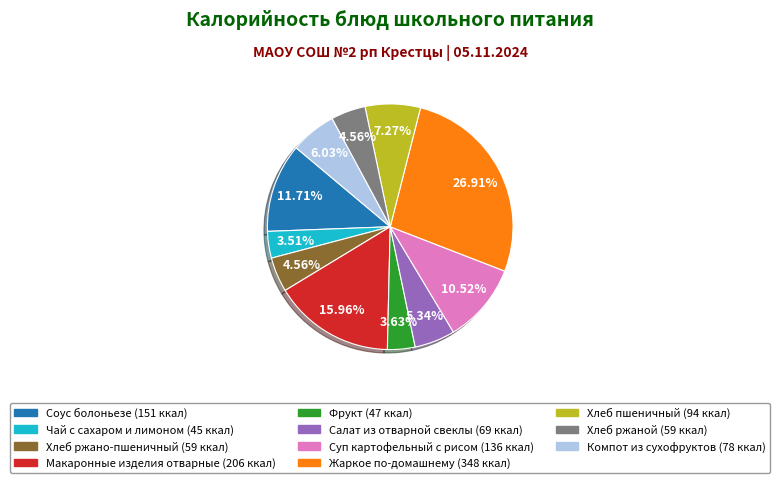

To the nearest percent, what percentage of the pie is Салат из отварной свеклы?

5%